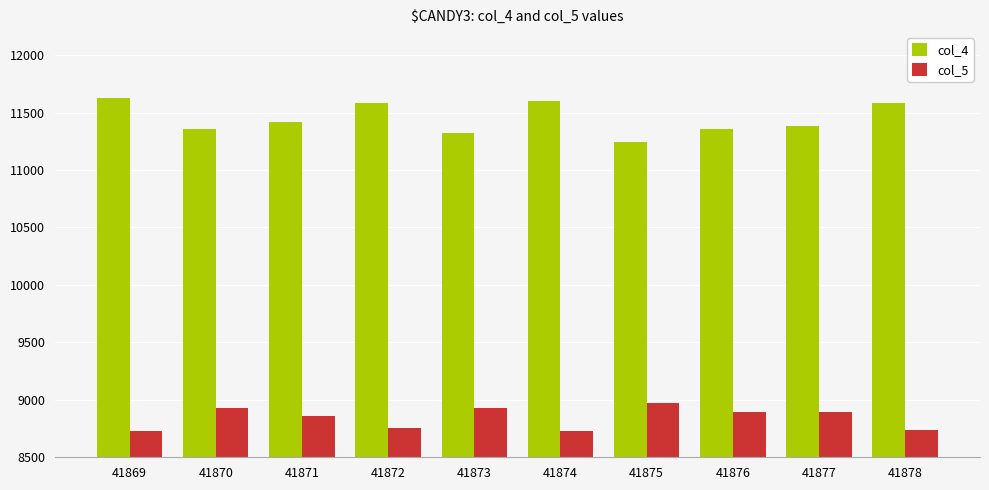

How many bars are there in total?

20